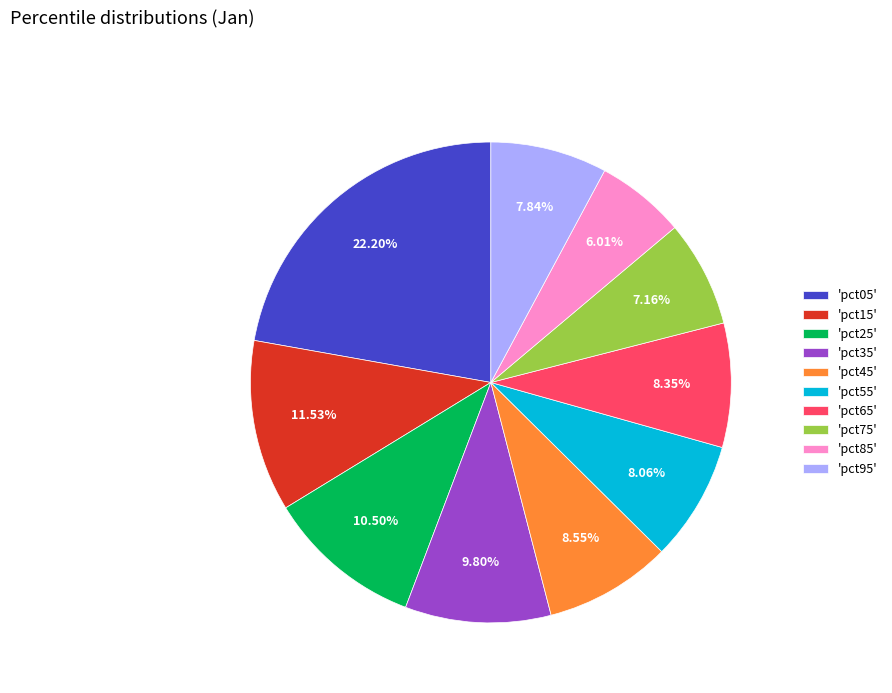

Does any single category account for the majority?

No